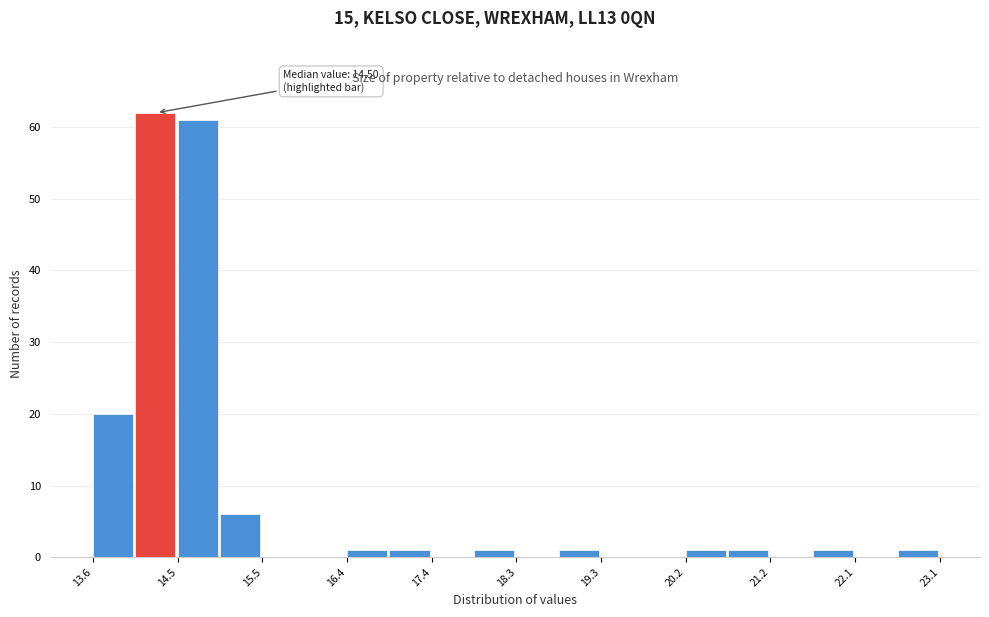

Which range on the x-axis has the tallest bar?

14.1 to 14.5